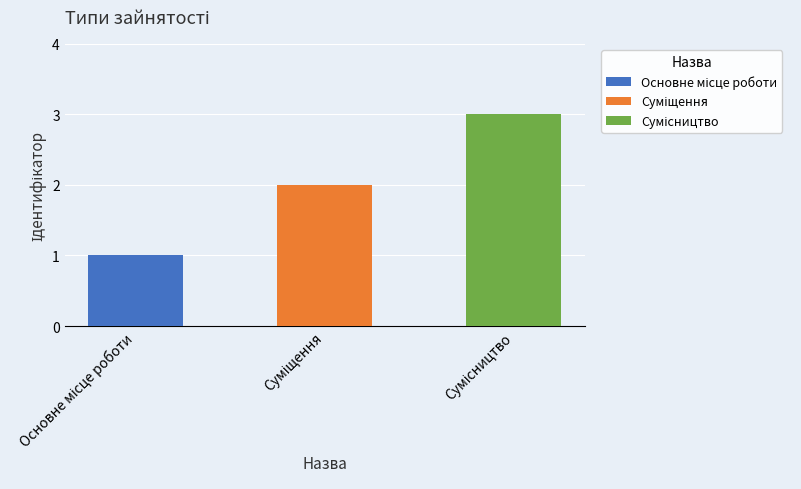

What is the greatest value displayed?

3